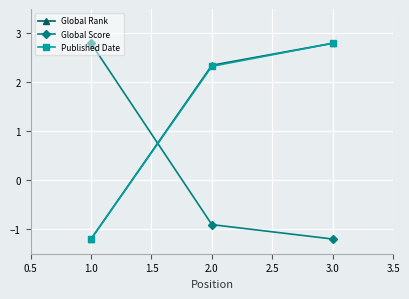

How many values in Published Date are above zero?

2